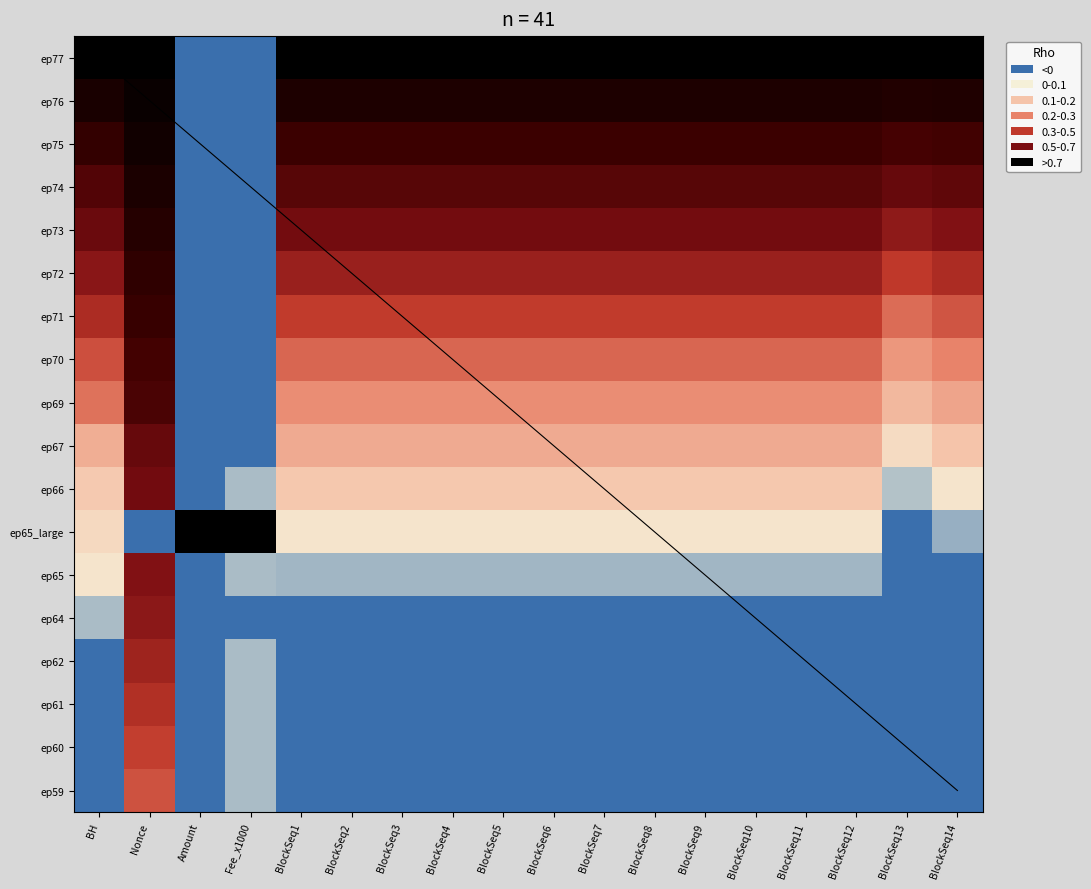

What is the approximate value of ep69 at BlockSeq3?

0.3